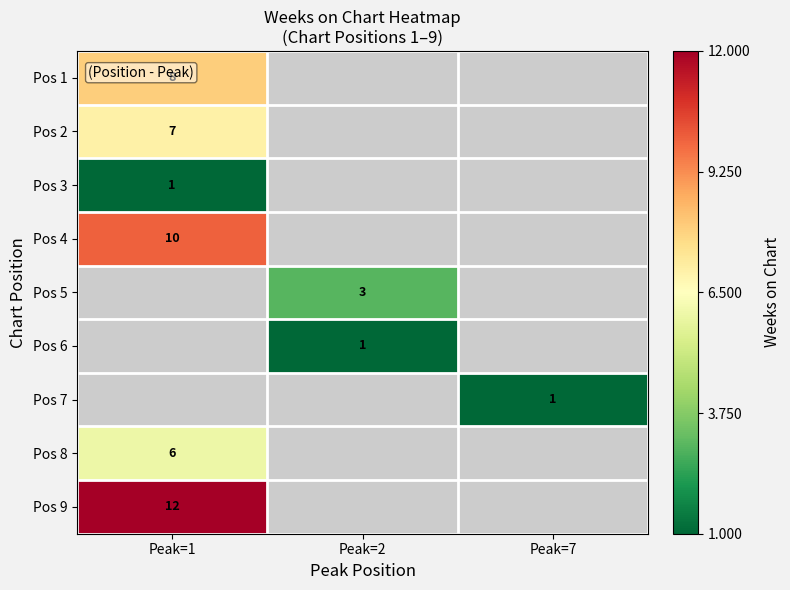

At which label does row_1 reach its peak?

Peak=1